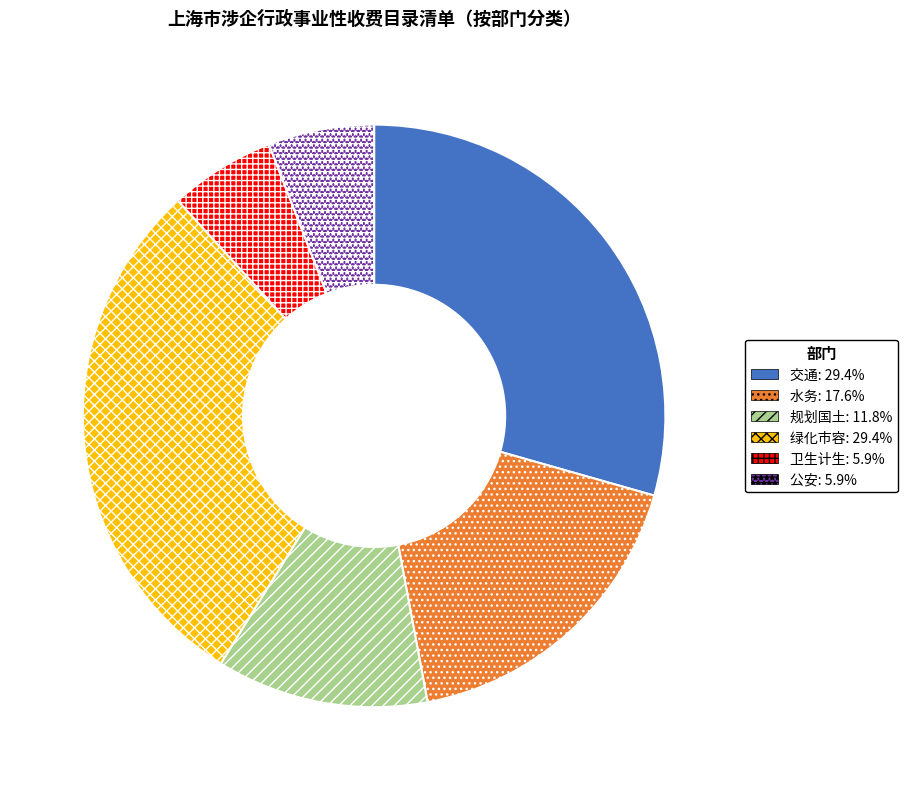

What is the ratio of the value at 交通 to the value at 水务?

1.7